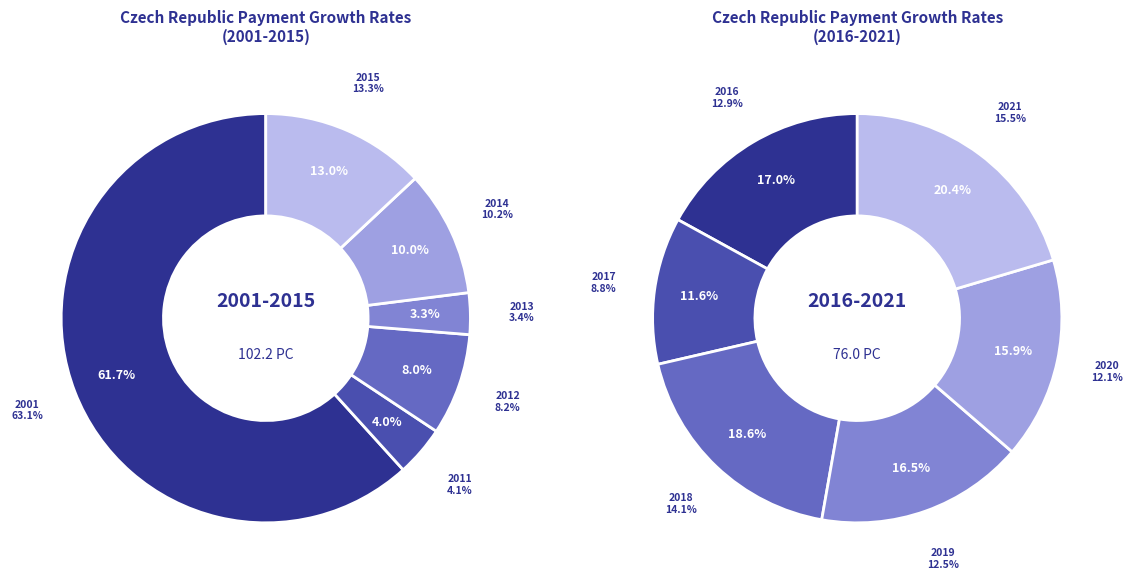

What is the change in value from 2011 to 2020?

+8.0